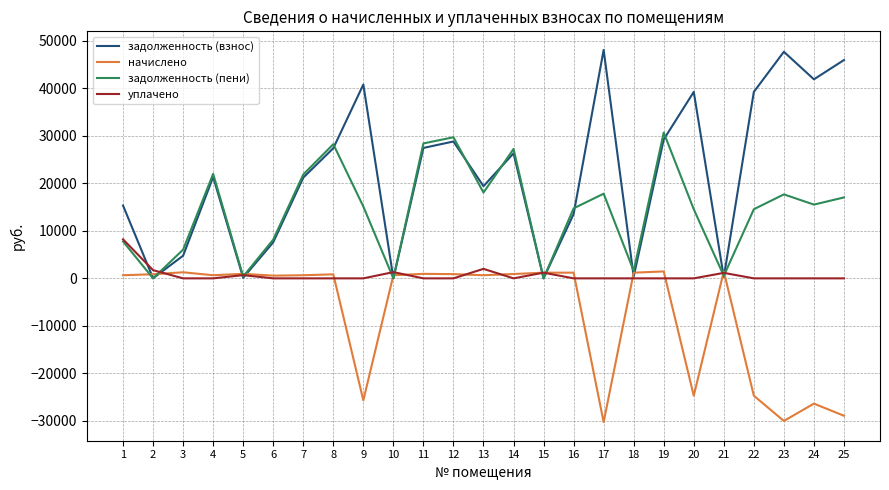

What are all the series names shown in the legend?

задолженность (взнос), начислено, задолженность (пени), уплачено